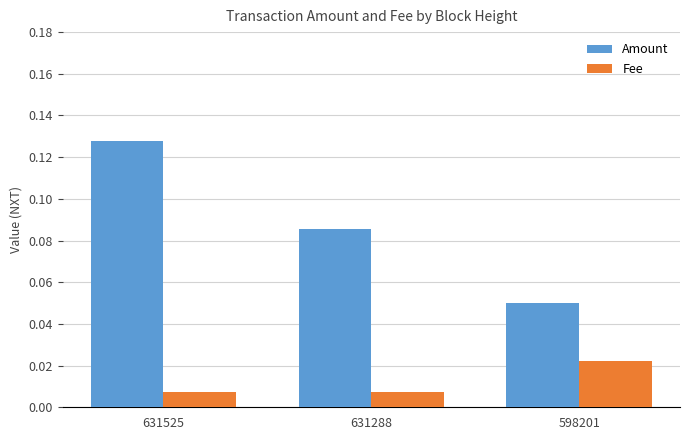

What are all the series names shown in the legend?

Amount, Fee